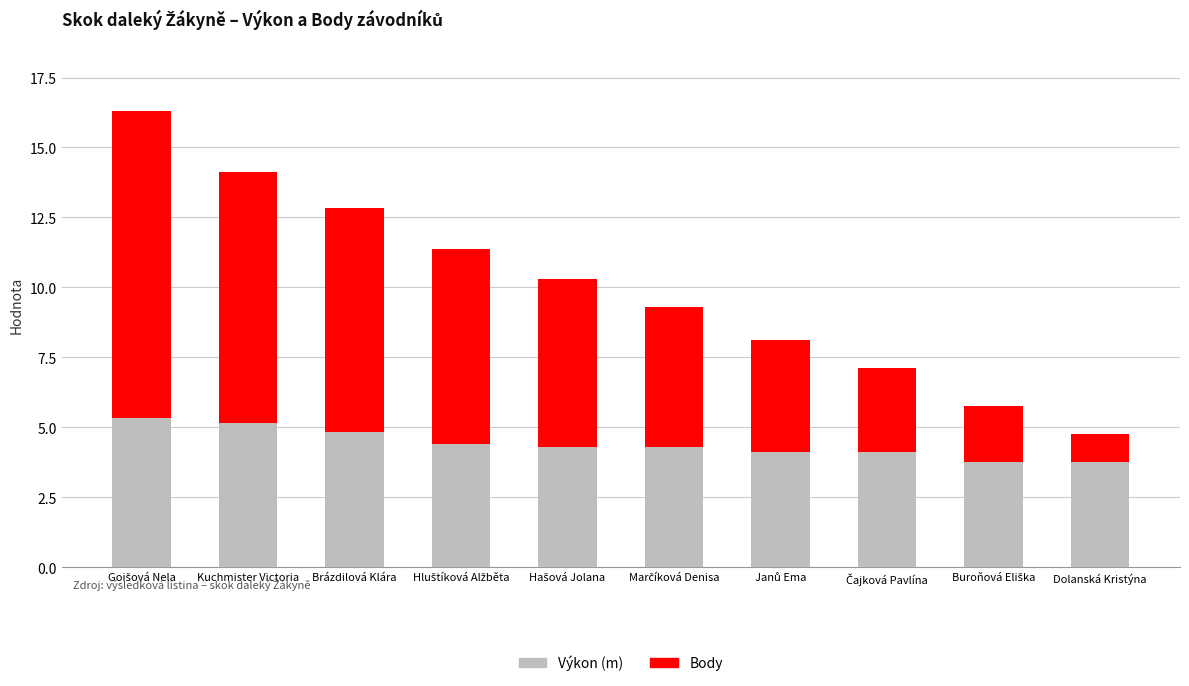

What is the maximum value for Výkon (m)?

5.3